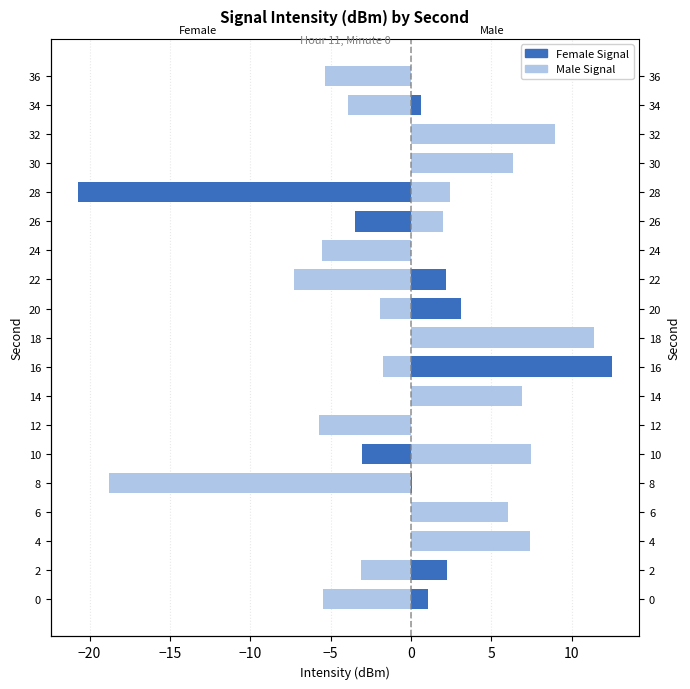

Reading left to right, transcribe all the data shown in this chart.

Female: 1.0	2.2	4.4	6.0	0.0	-3.1	-5.5	1.8	12.5	1.7	3.1	2.2	-5.2	-3.5	-20.7	1.2	4.1	0.6	-3.0
Male: -5.5	-3.1	7.4	6.0	-18.8	7.5	-5.7	6.9	-1.7	11.4	-1.9	-7.3	-5.6	2.0	2.4	6.3	8.9	-3.9	-5.3